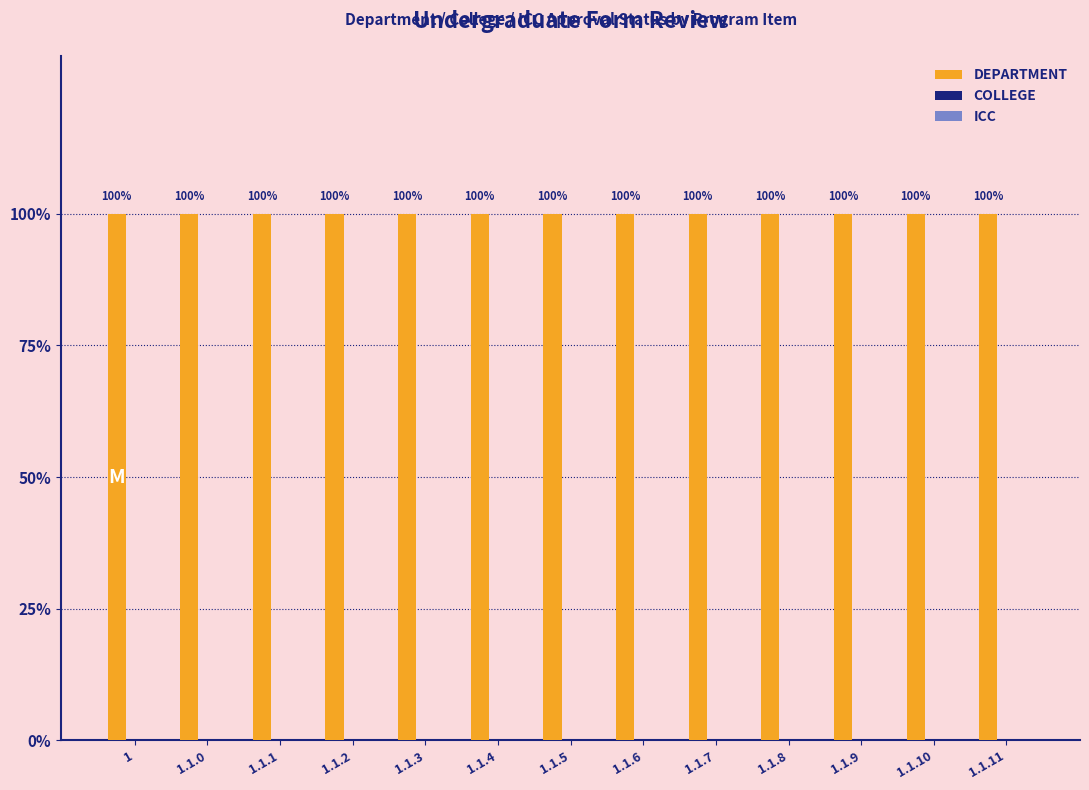

Rank the series at 1.1.1 from highest to lowest value.

DEPARTMENT, COLLEGE, ICC